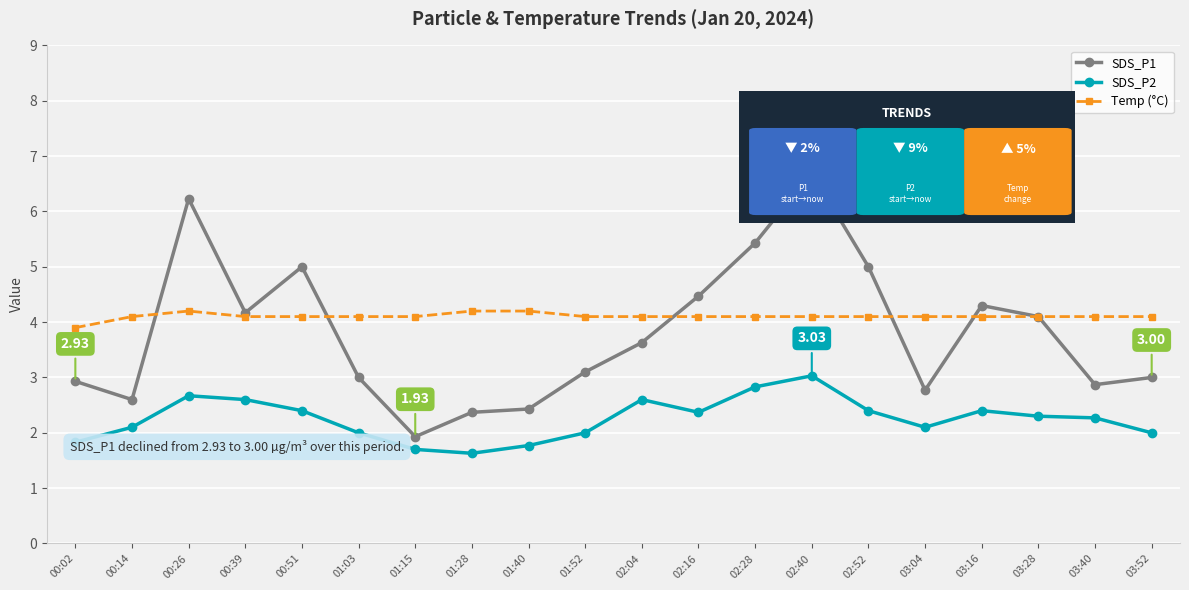

How many series are shown in this chart?

3